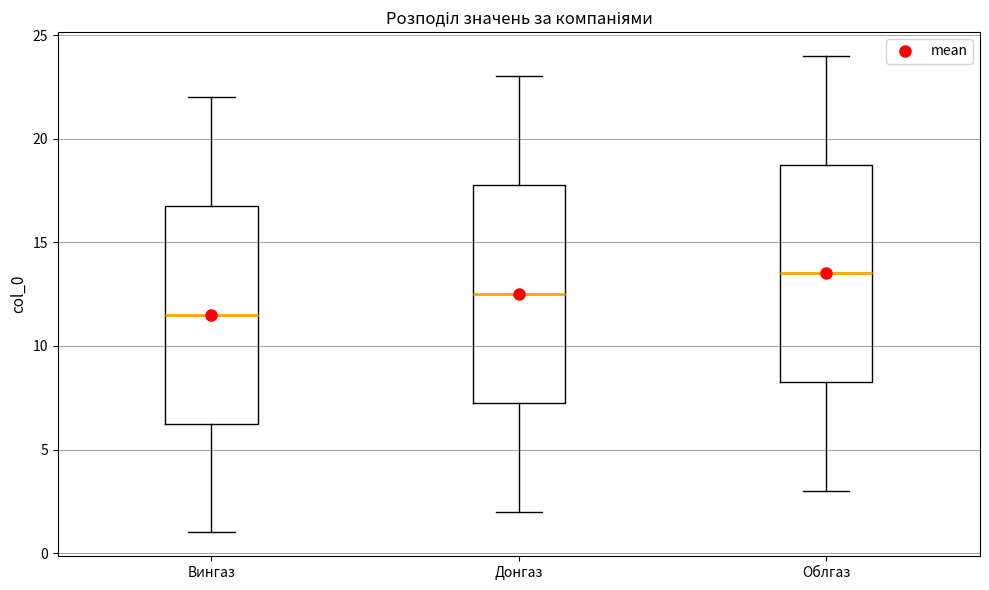

Reading left to right, read every box against the y-axis: the position of its median line, the range the box covers, and the ends of its whiskers. The values are not printed on the chart, so give them approximately, as read against the axis.

Вингаз: median 11.5, box 6.5 to 17.0, whiskers 1.0 to 22.0
Донгаз: median 12.5, box 7.5 to 18.0, whiskers 2.0 to 23.0
Облгаз: median 13.5, box 8.5 to 19.0, whiskers 3.0 to 24.0